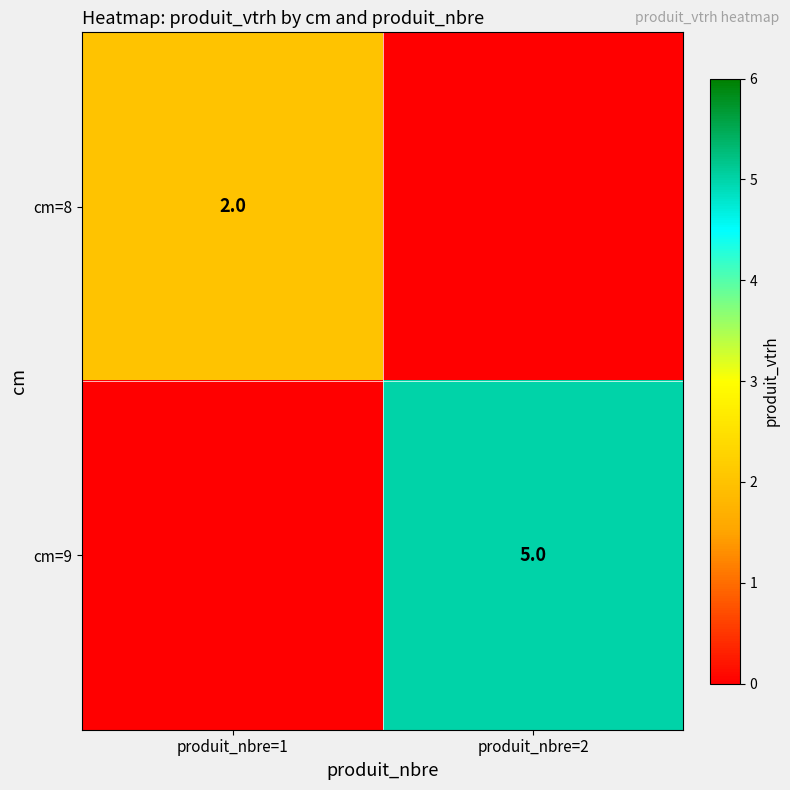

At how many categories does at least one series exceed 0?

2